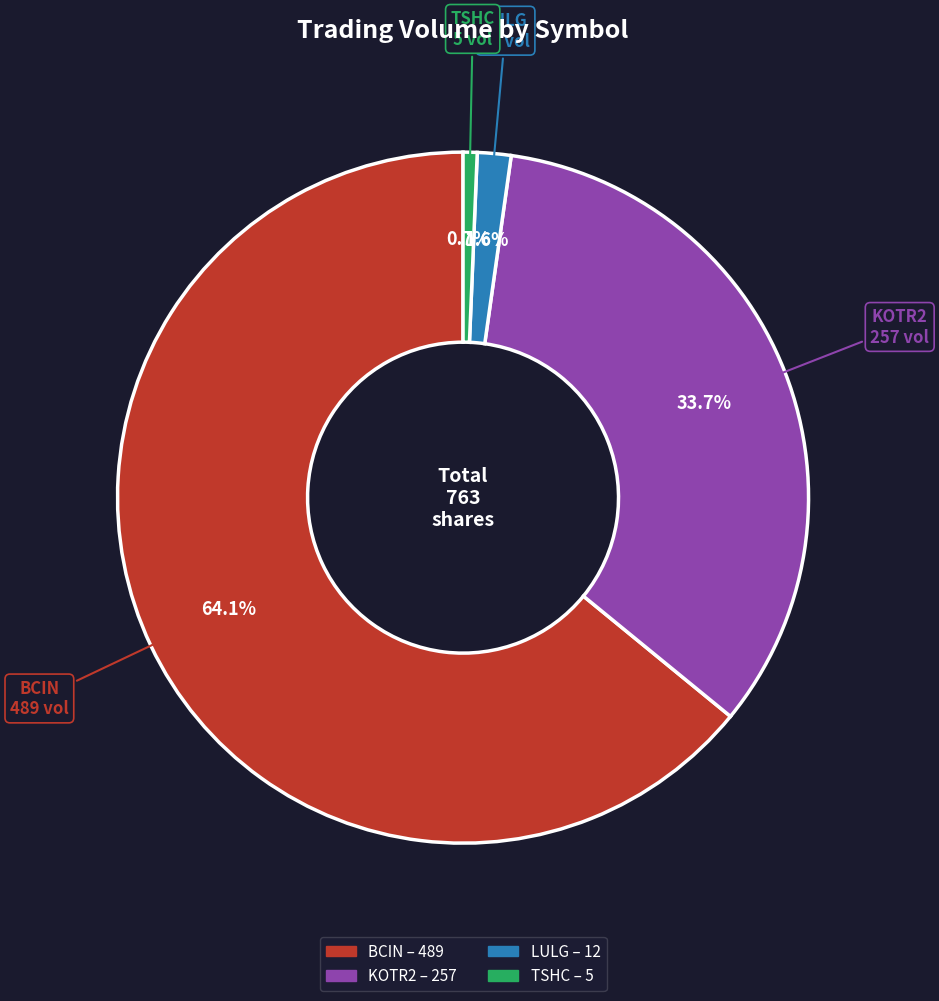

Is the sum of BCIN and KOTR2 greater than half?

Yes